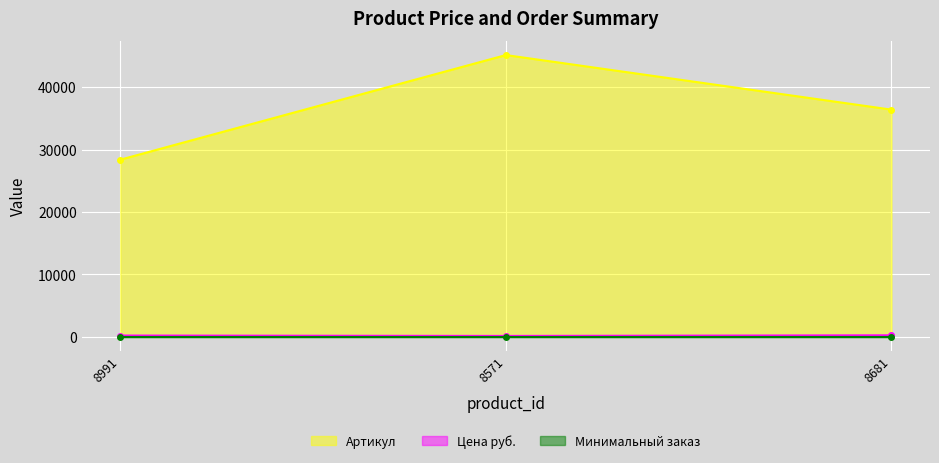

Count the Артикул values in the range 28381 to 45153.

3